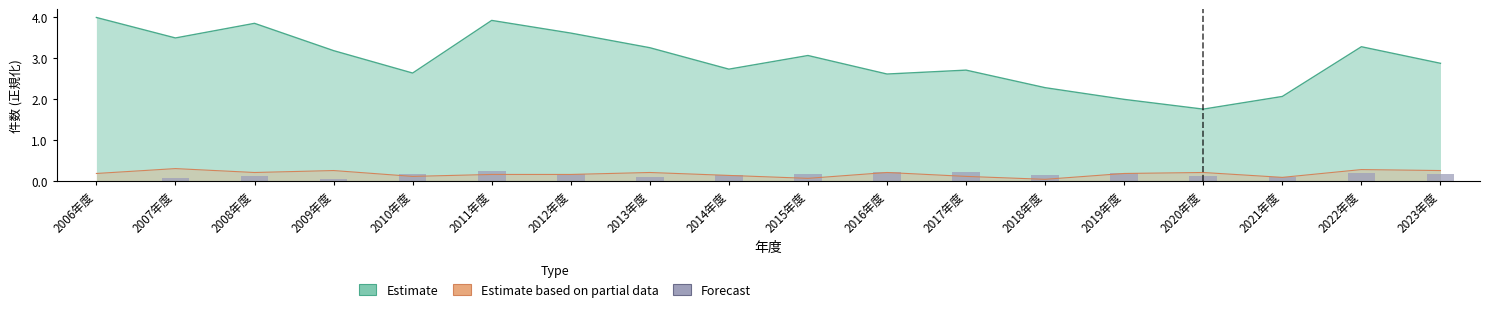

What is the label of the 9th bar from the left?

2014年度